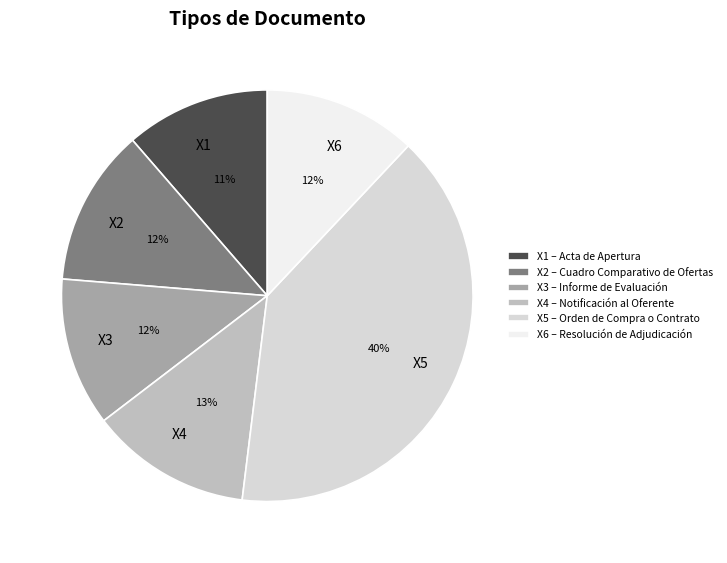

Between X4 – Notificación al Oferente and X3 – Informe de Evaluación, which is larger?

X4 – Notificación al Oferente